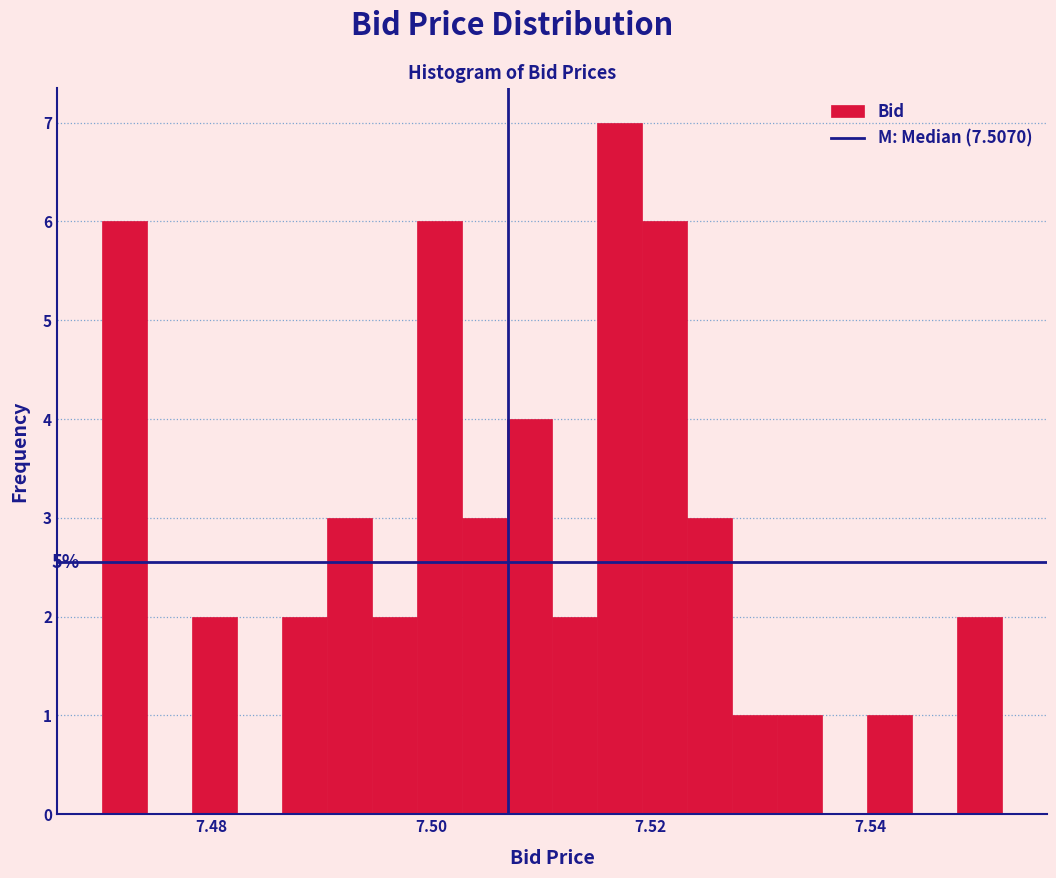

Around what value on the x-axis is the tallest bar? Give the approximate position of its centre, as read against the axis.

7.518